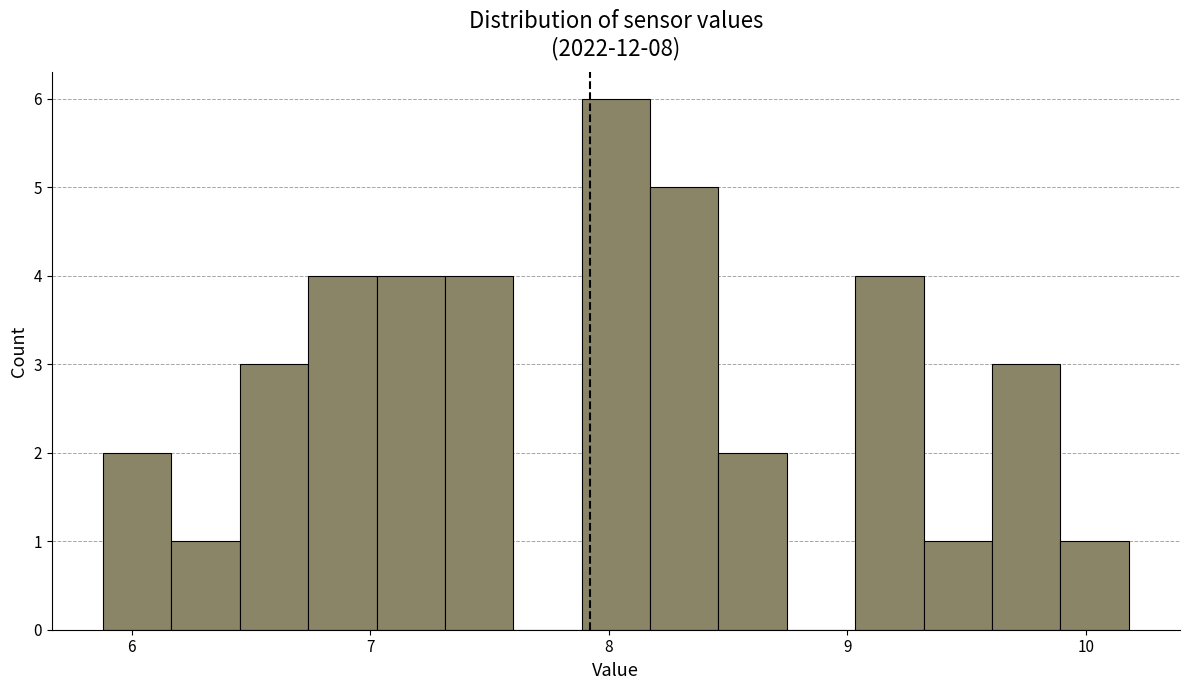

Read against the x-axis, roughly where is the centre of the tallest bar?

8.0